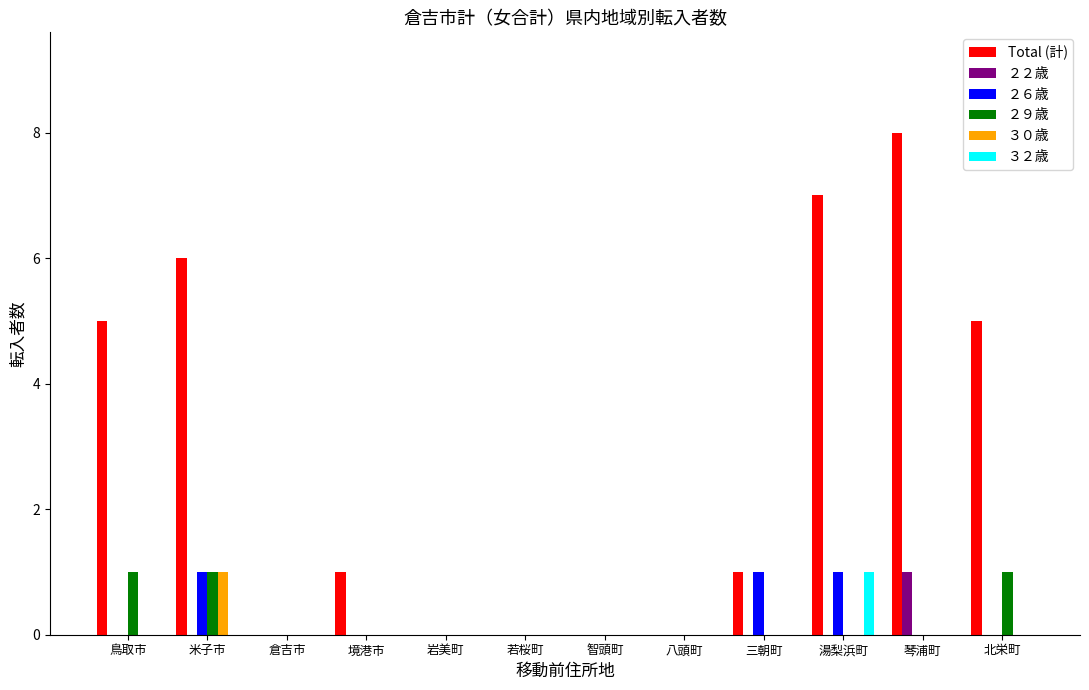

Is it true that ２２歳 equals -1 at 若桜町?

False